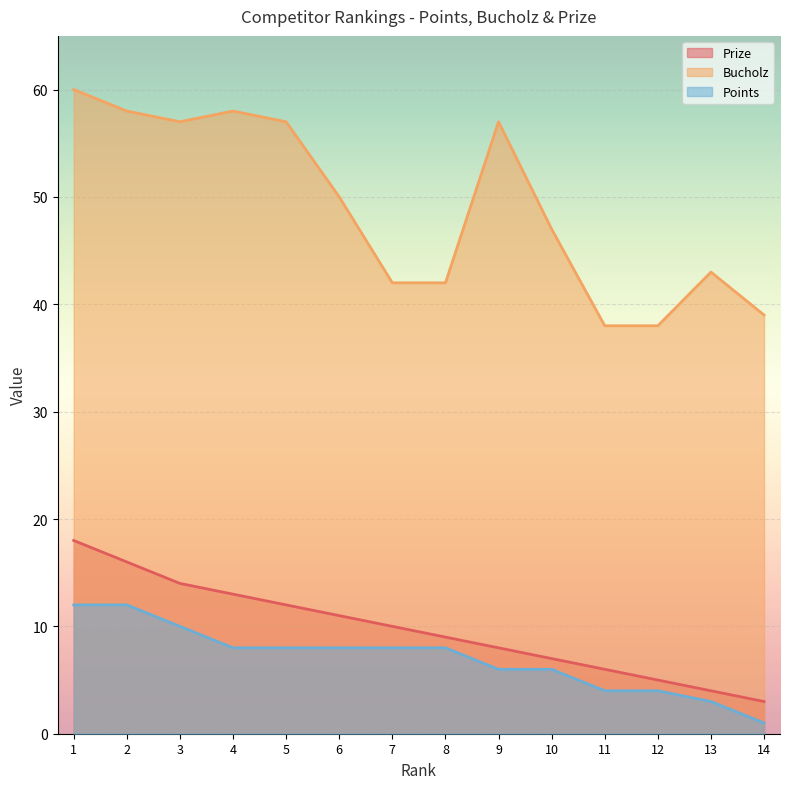

List the series in order of their peak value, lowest first.

Points, Prize, Bucholz